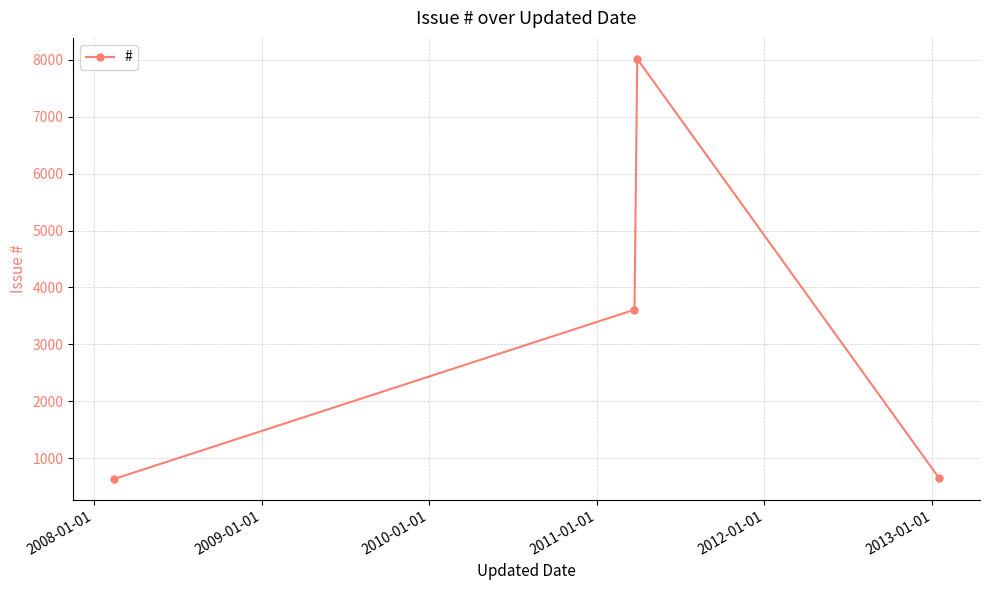

What is the value of the 3rd point from the left?

8017